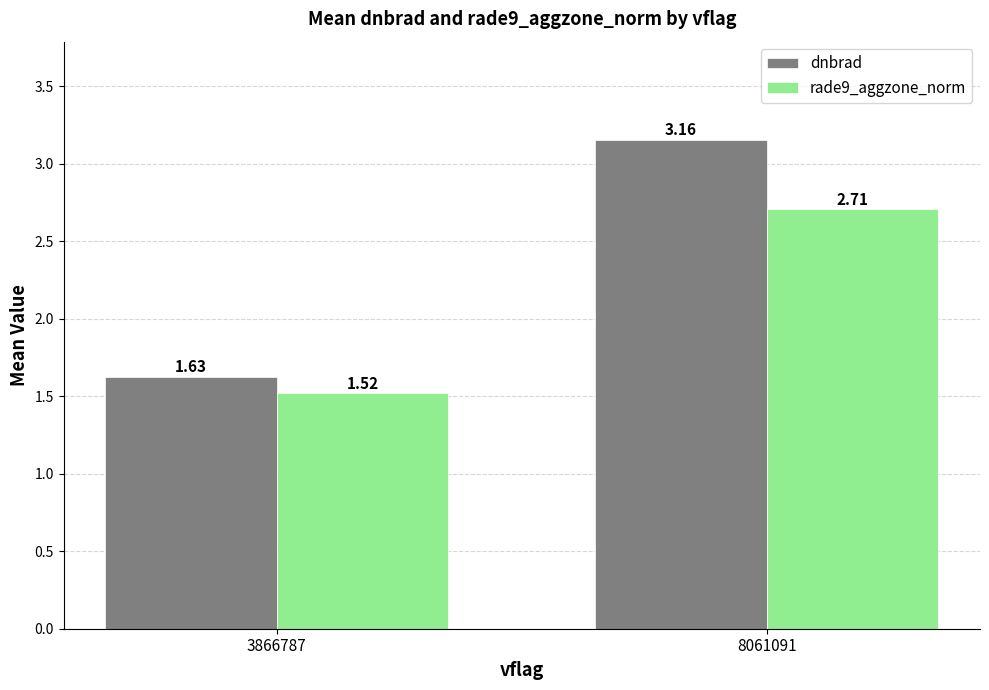

What is the average value of the dnbrad series?

2.4